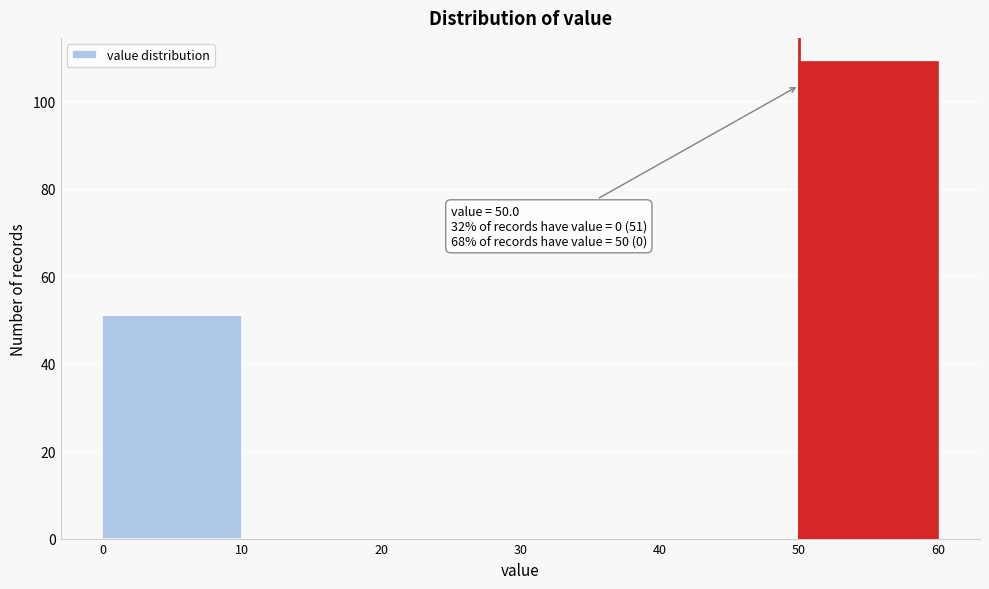

Over which range of the x-axis is the bar tallest?

50 to 60